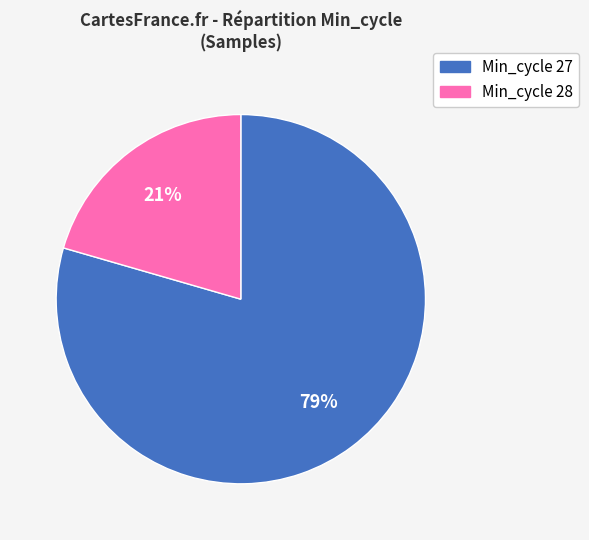

How many slices are in this pie chart?

2